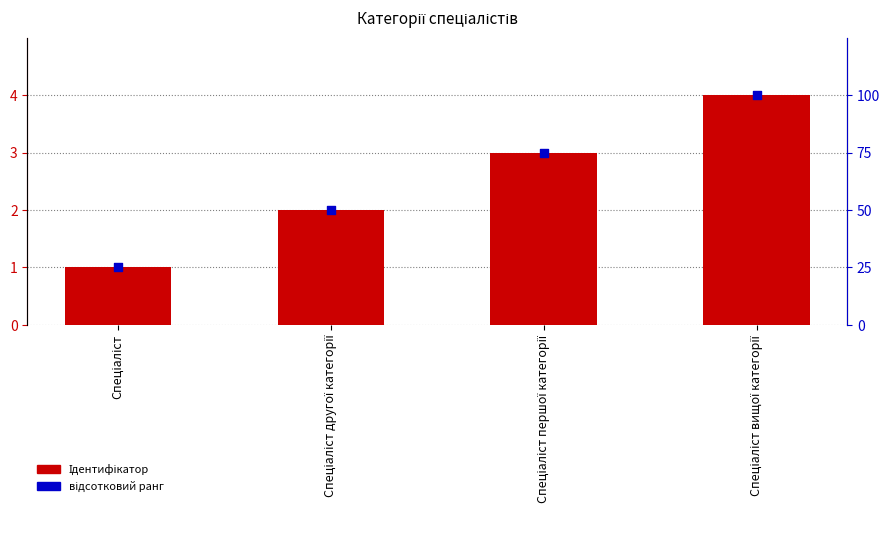

At how many categories does at least one series exceed 77?

1